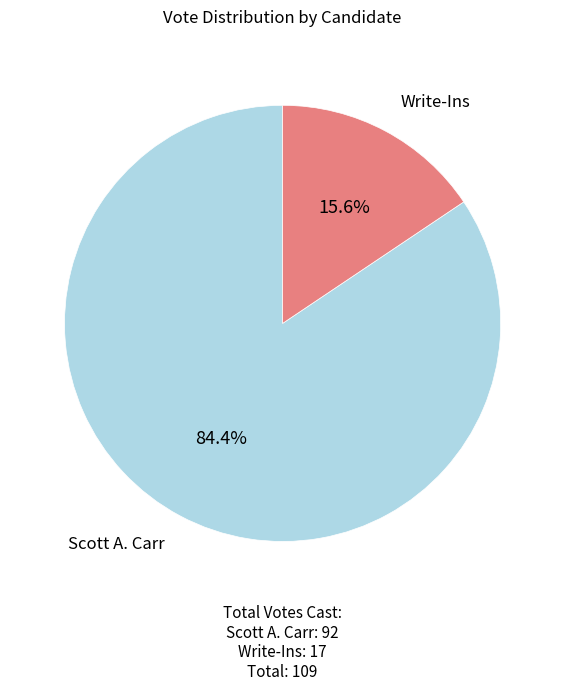

Is there any slice that represents more than half of the pie?

Yes